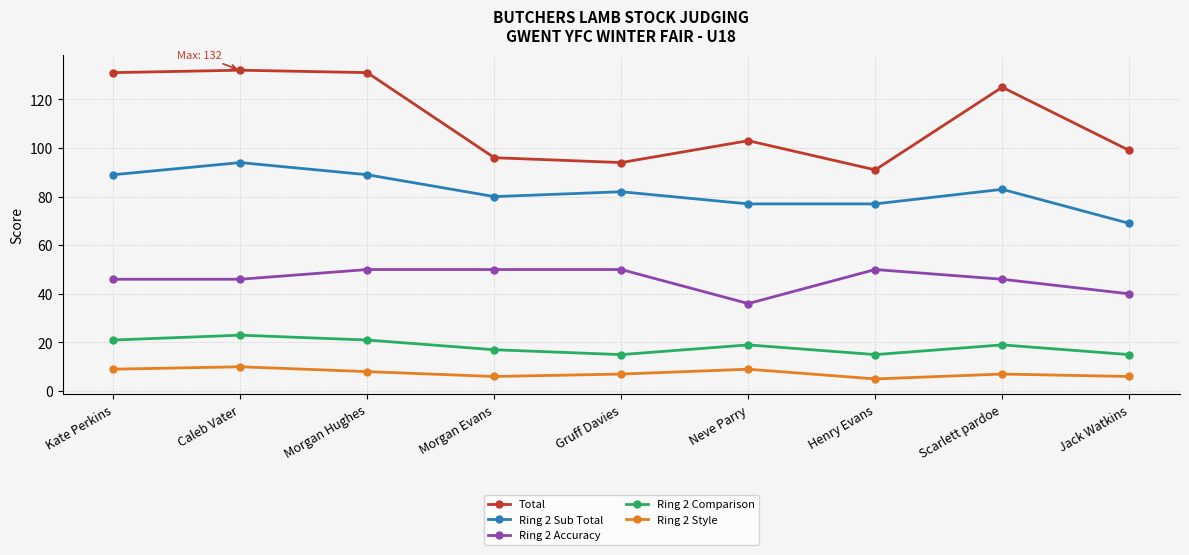

At which label does Total first exceed 103?

Kate Perkins